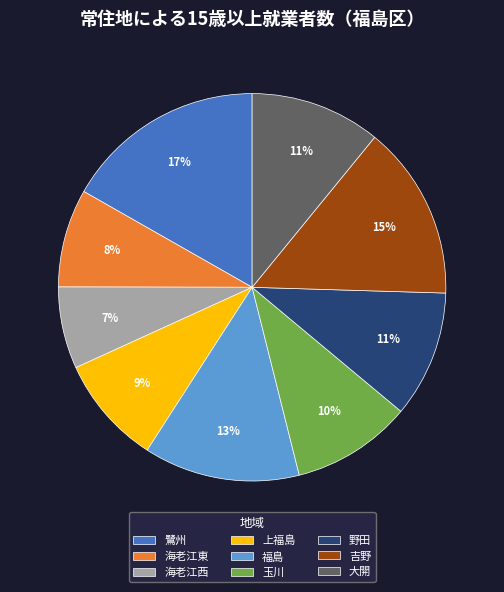

How many segments does this pie chart have?

9